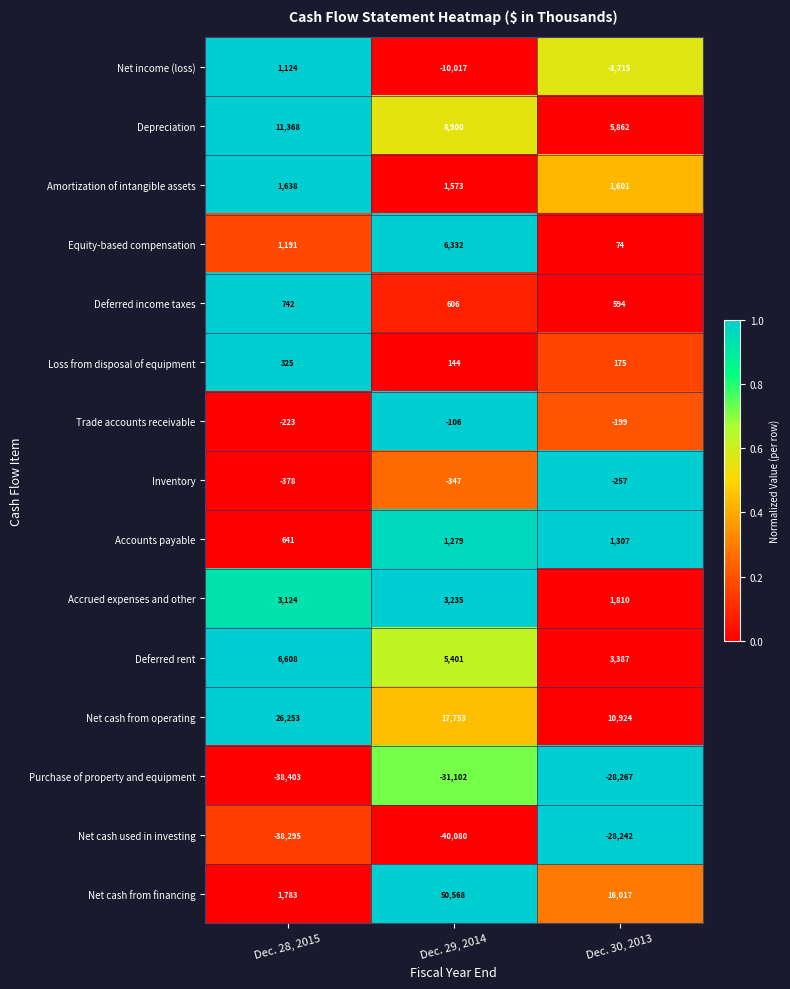

What is the maximum value shown in the chart?

50568